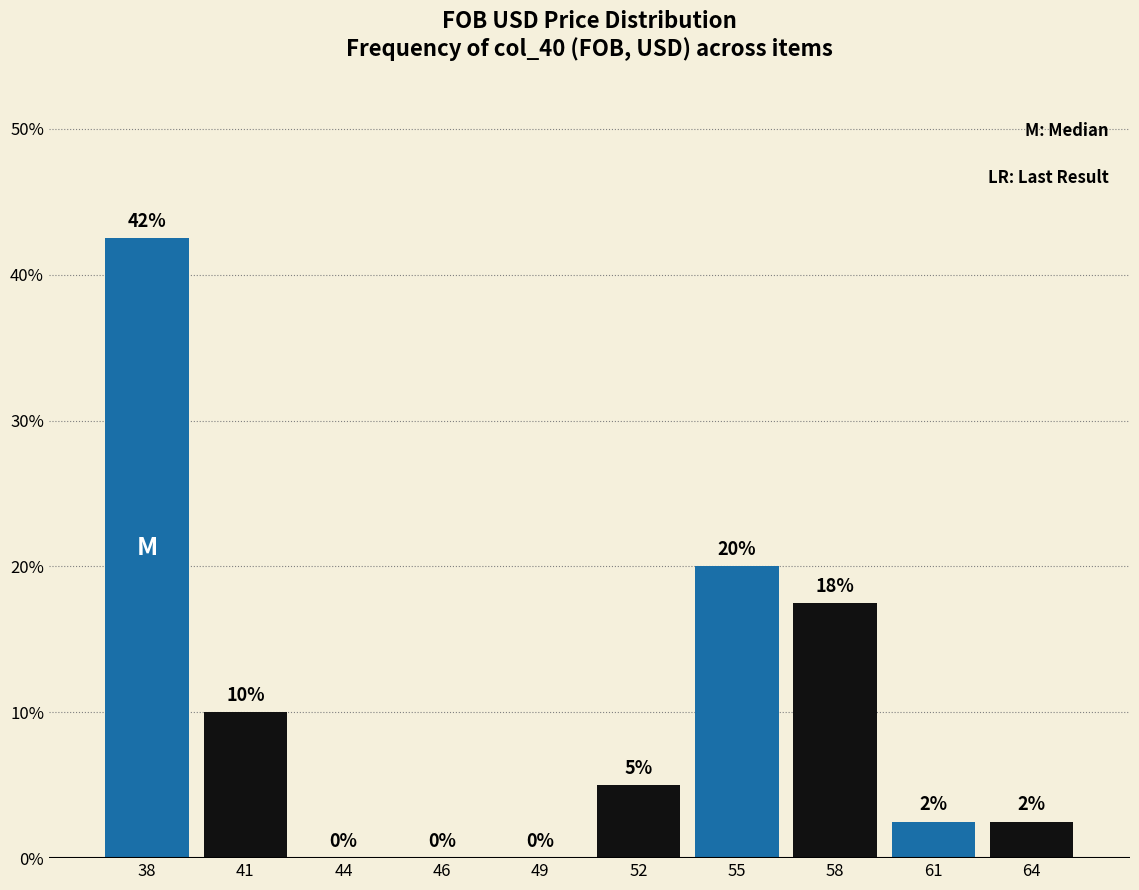

At which label is the value closest to 21?

55